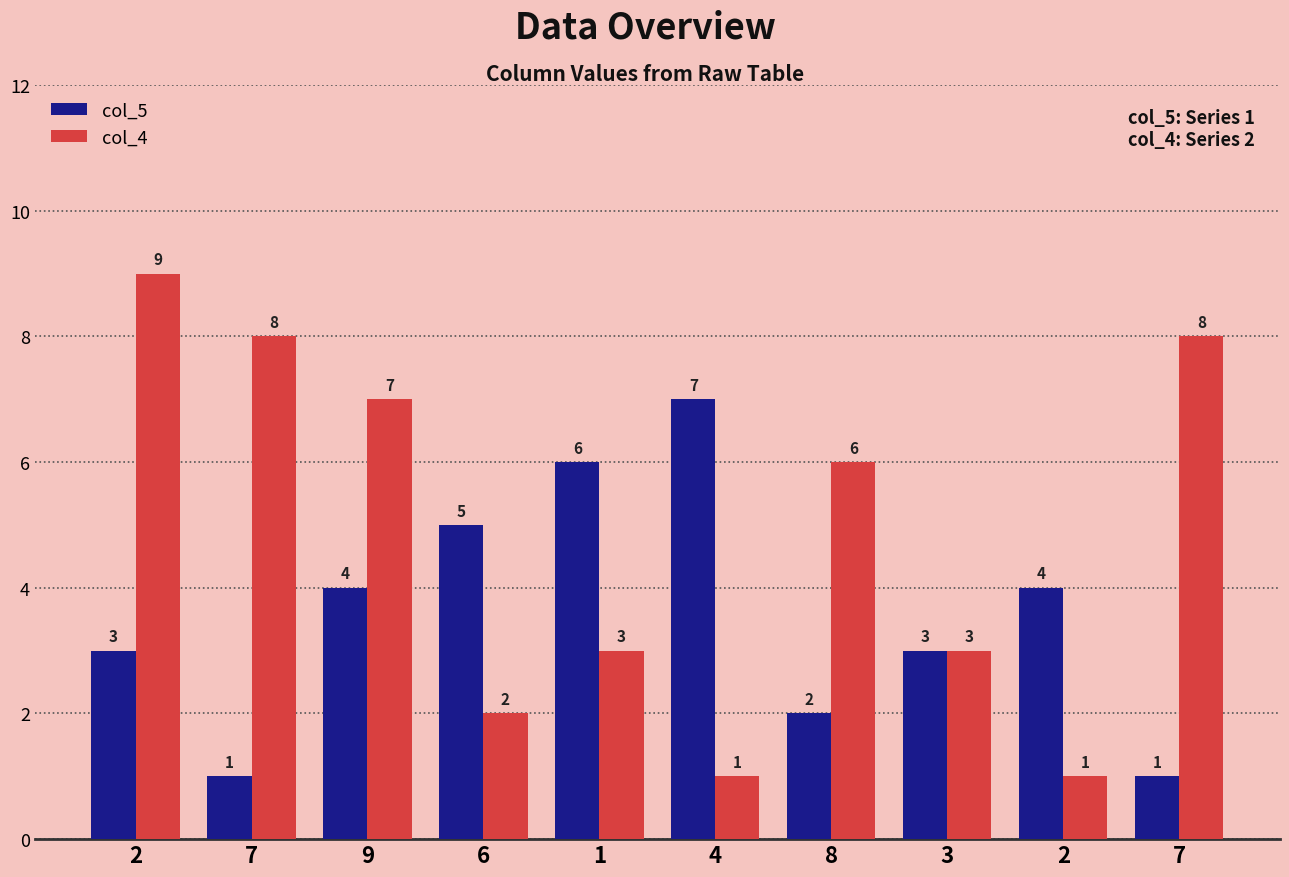

Which has a higher value, 7 or 4?

4